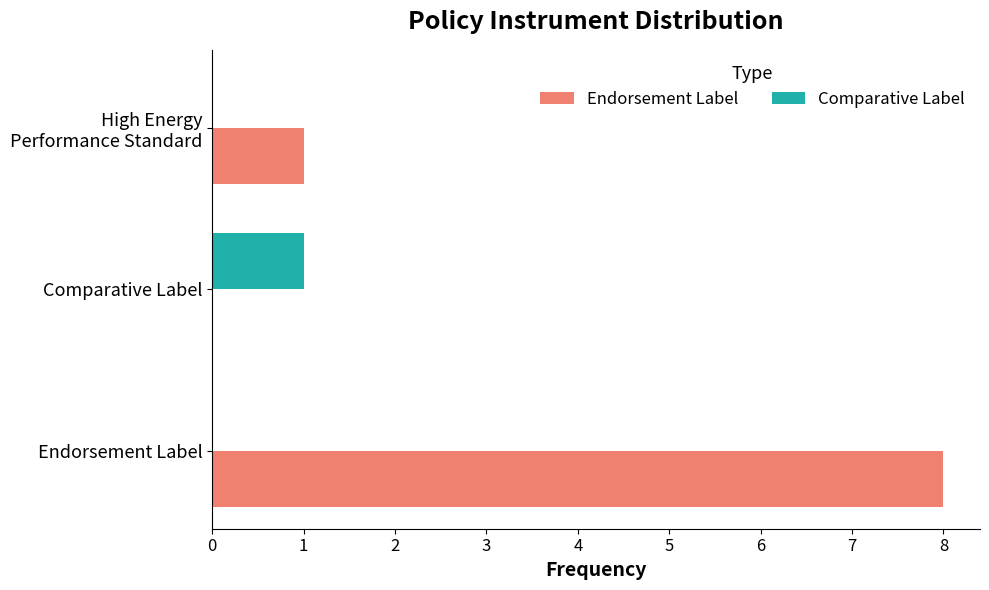

The value of Comparative Label at Endorsement Label is -1. True or false?

False